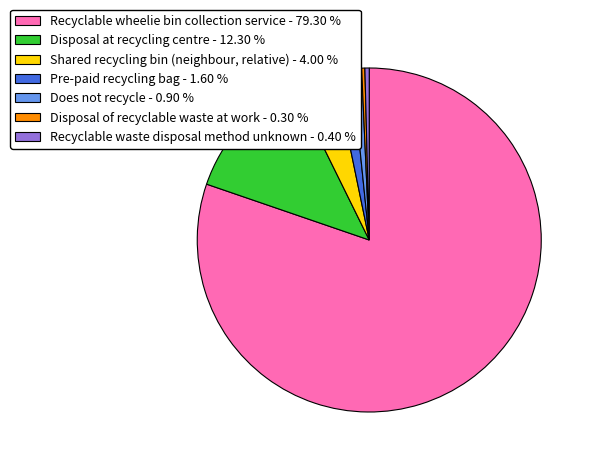

Combined, do Recyclable wheelie bin collection service and Shared recycling bin (neighbour, relative) account for over 50%?

Yes